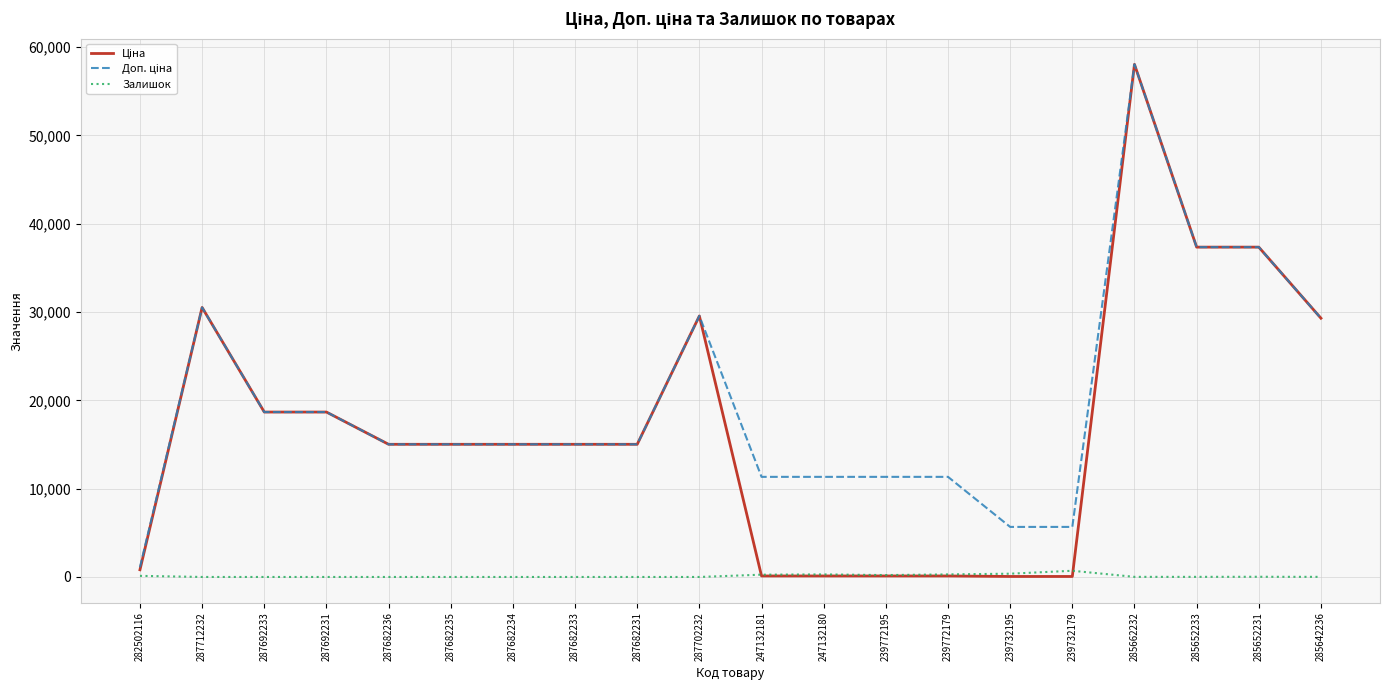

What is the difference between the highest and lowest values at 287682233?

15019.2